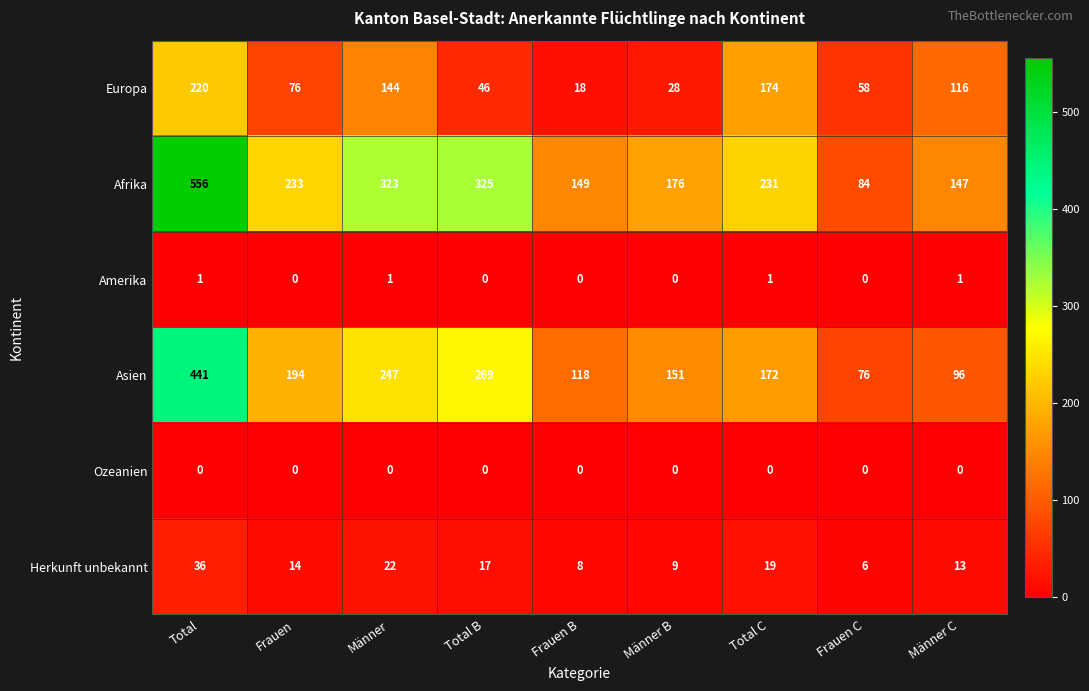

The value of Europa at Frauen C is 58. True or false?

True